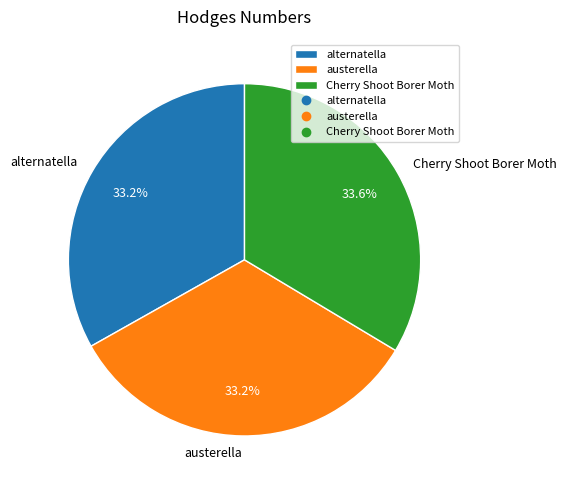

Does any single category account for the majority?

No